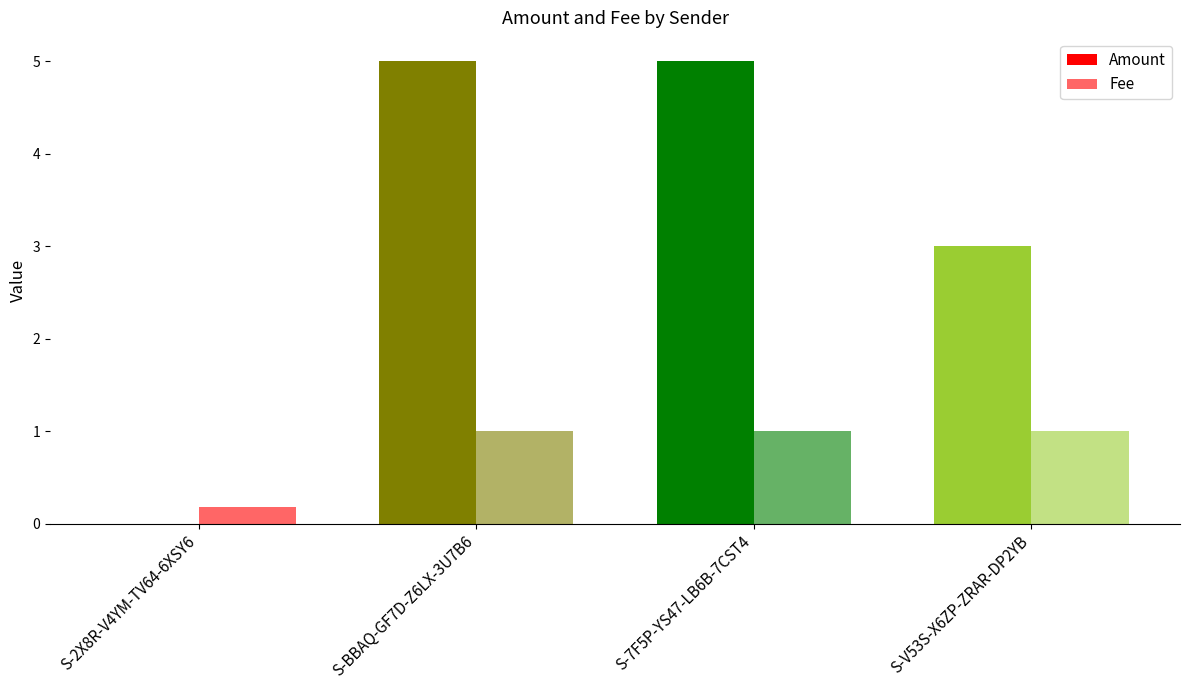

What value does the Fee series have at S-7F5P-YS47-LB6B-7CST4?

1.0